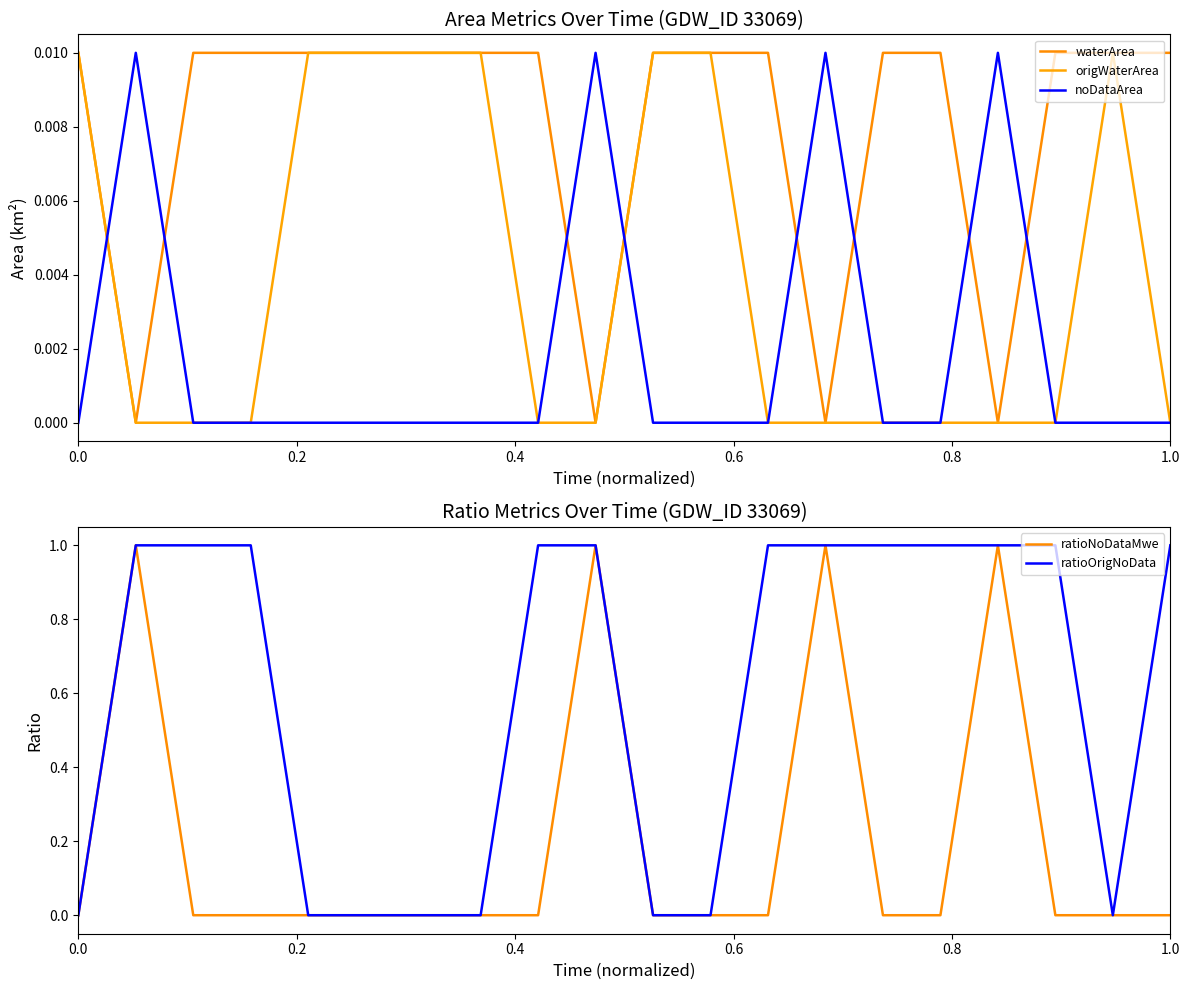

True or false: ratioNoDataMwe has a value of 0 at 1.0.

True